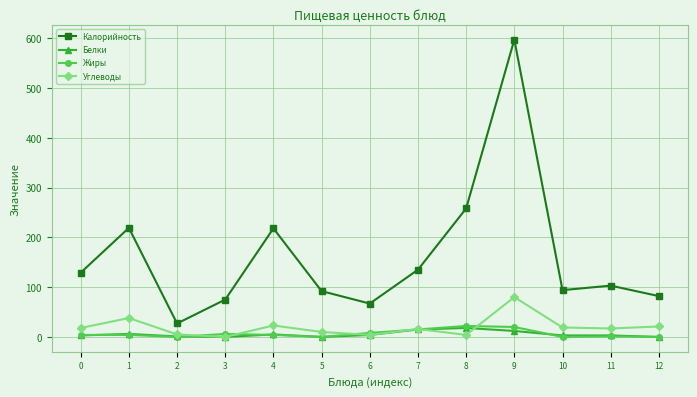

How many interior local valleys does the Калорийность series have?

3